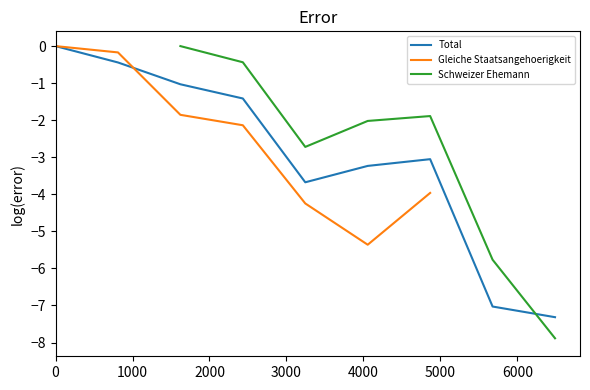

Rank the series at 3000 from highest to lowest value.

Schweizer Ehemann, Total, Gleiche Staatsangehoerigkeit